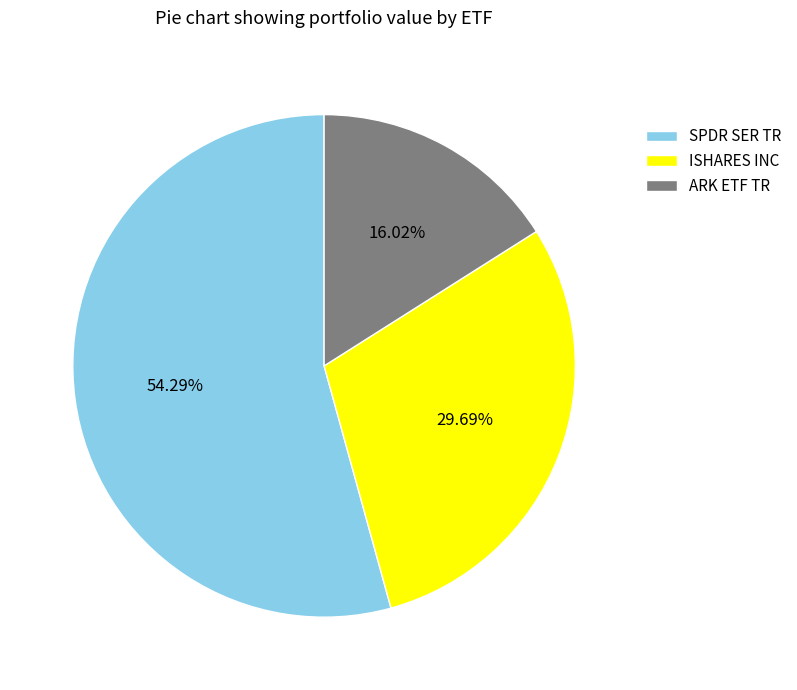

What percentage do ARK ETF TR and ISHARES INC together represent?

45.7%